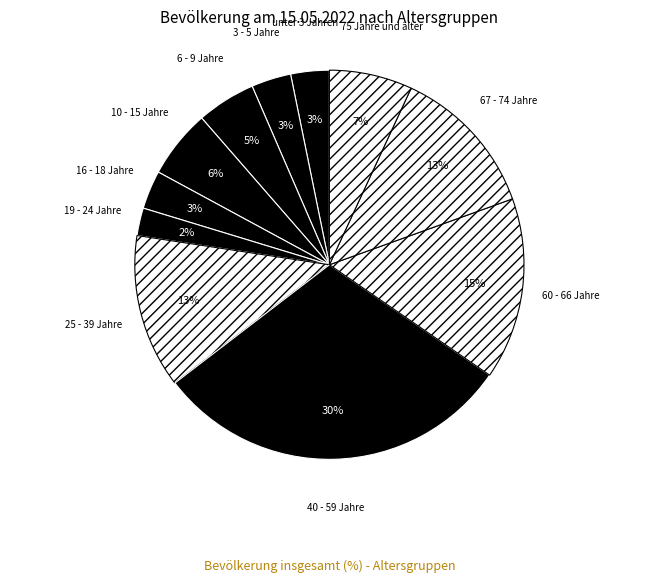

To the nearest percent, what portion does 40 - 59 Jahre represent?

30%